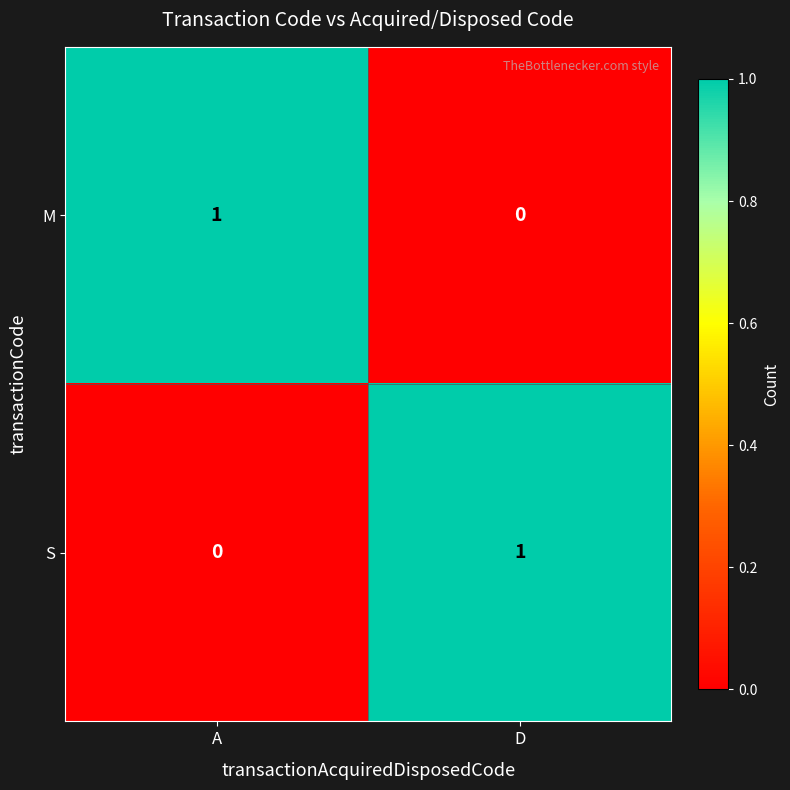

Where is S nearest to the value 0?

A